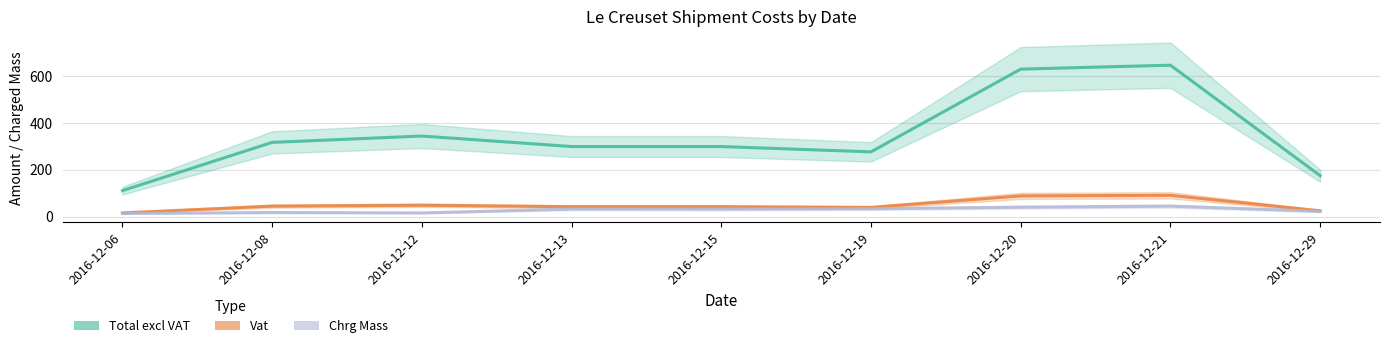

What is the difference between the maximum and minimum values in the Vat series?

75.0